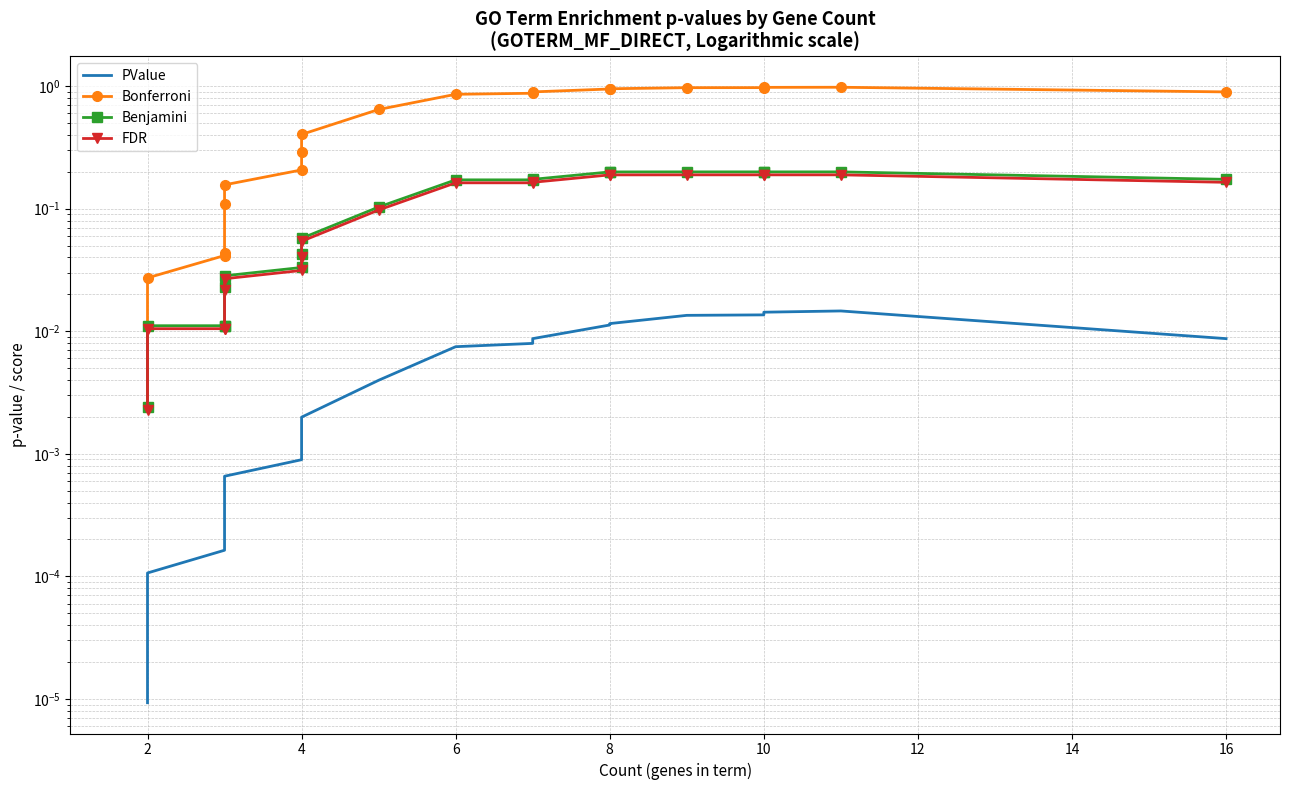

How many lines are shown in the chart?

4